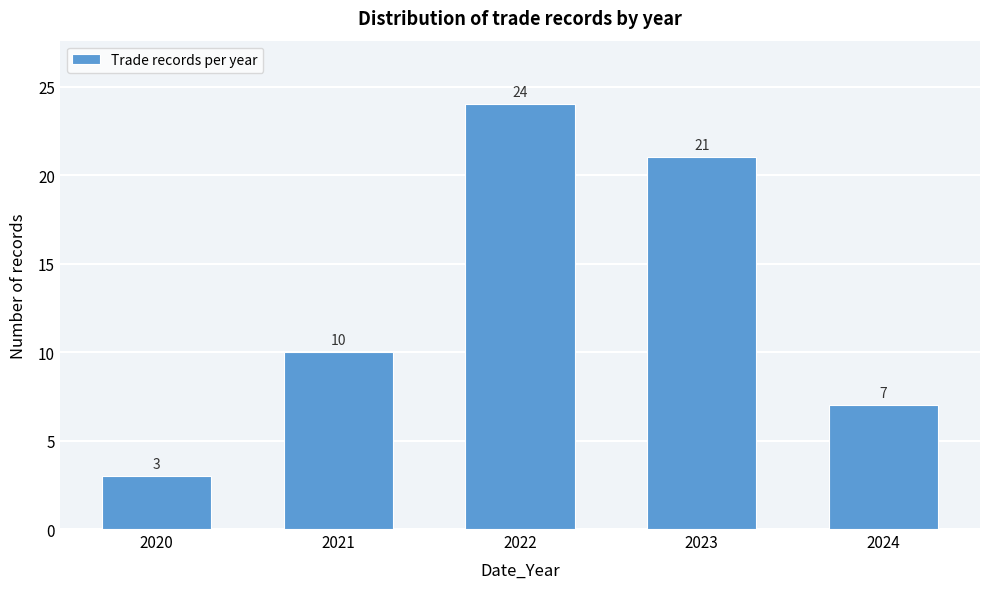

Reading right to left, list all the values displayed in this chart.

2024=7	2023=21	2022=24	2021=10	2020=3